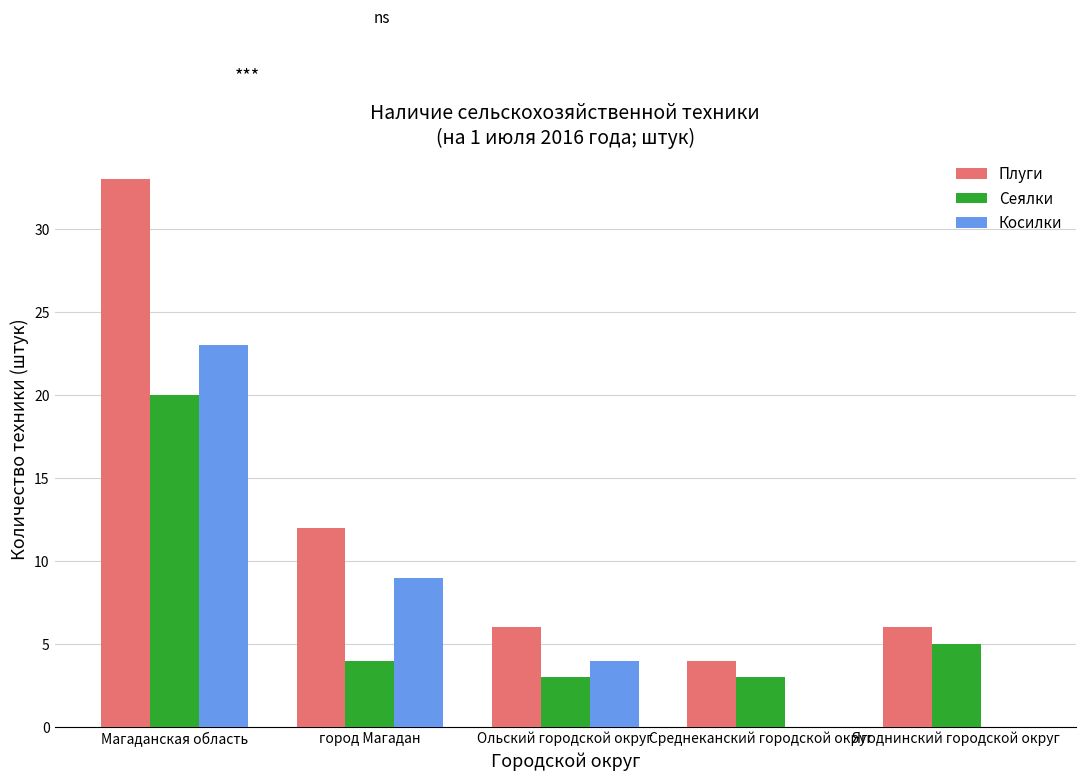

Does the chart contain stacked bars?

No